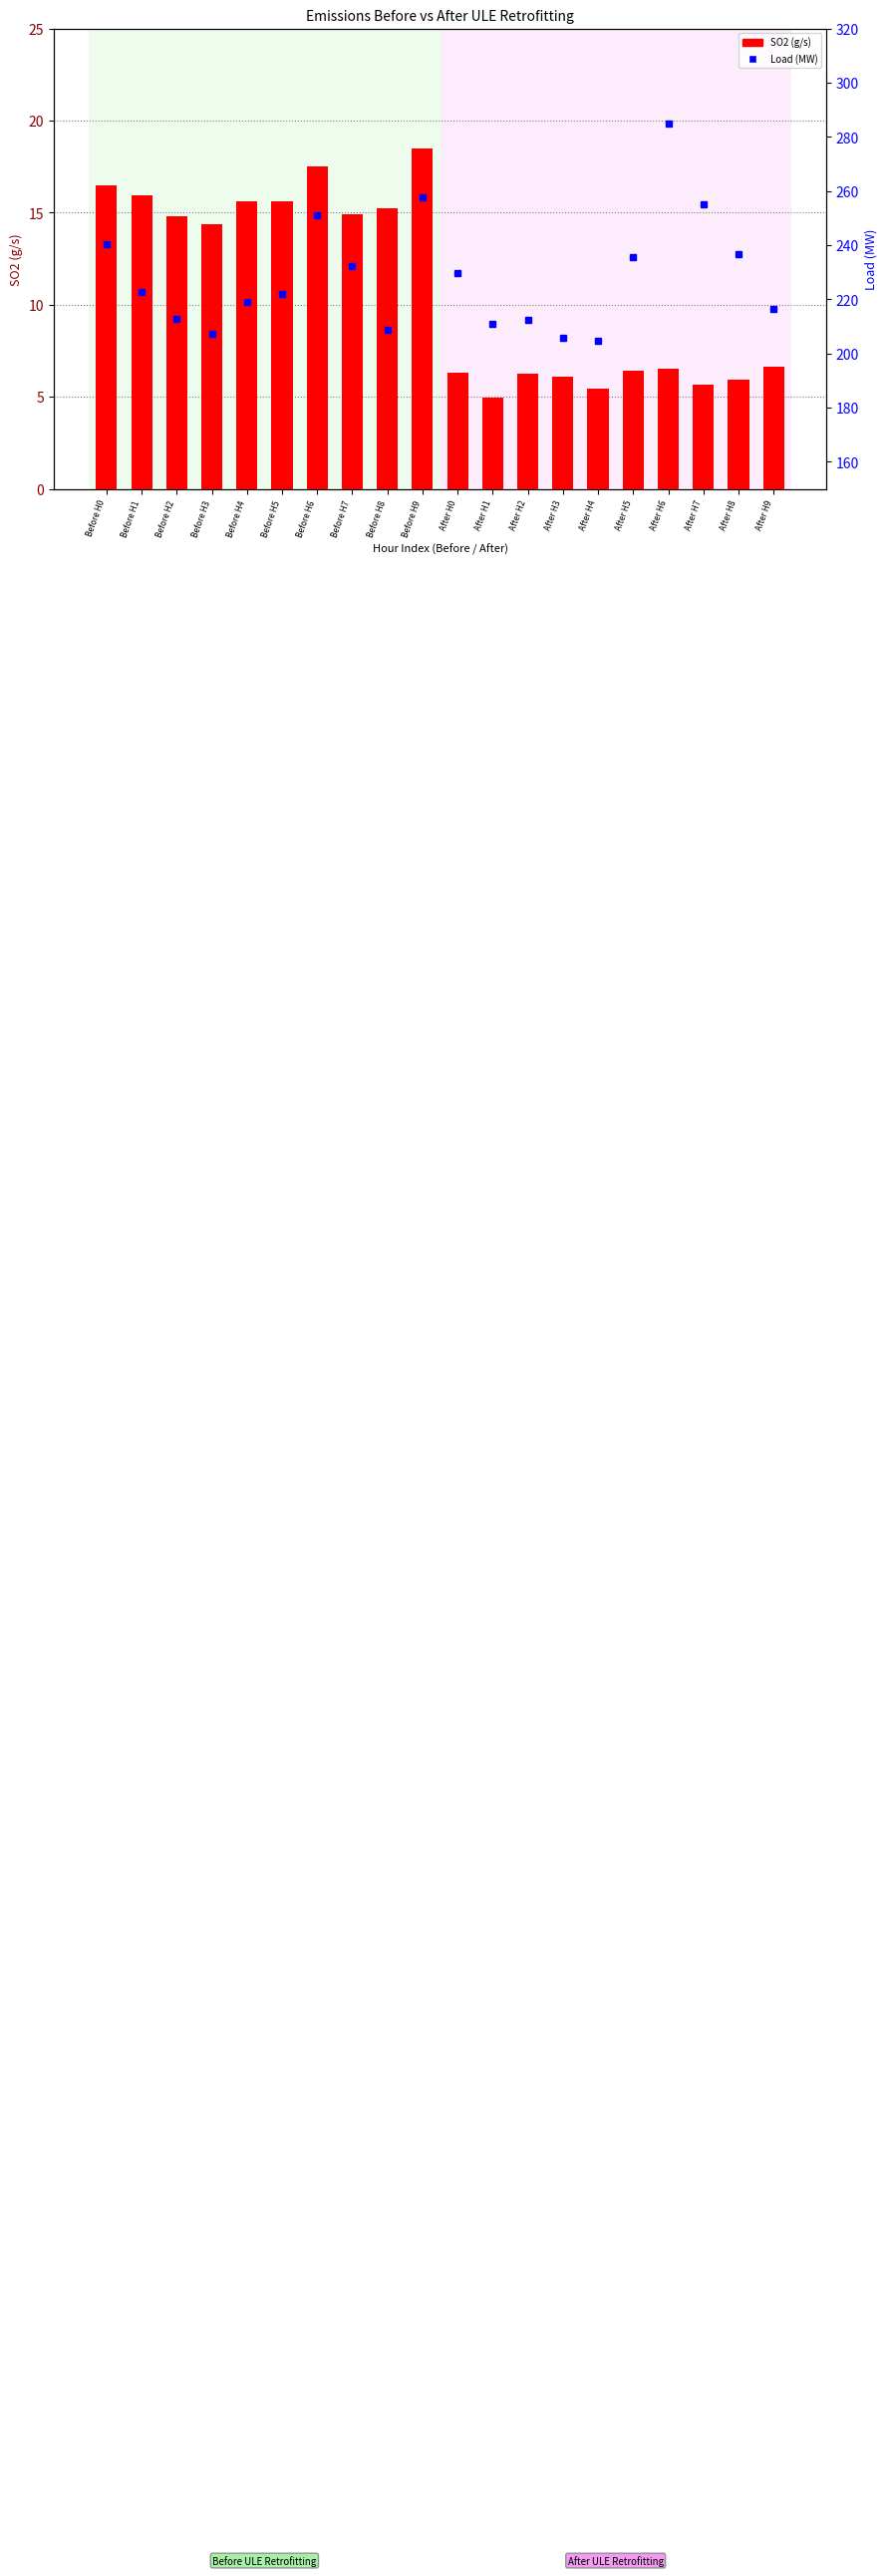

Which label corresponds to the smallest value in the chart?

After H1